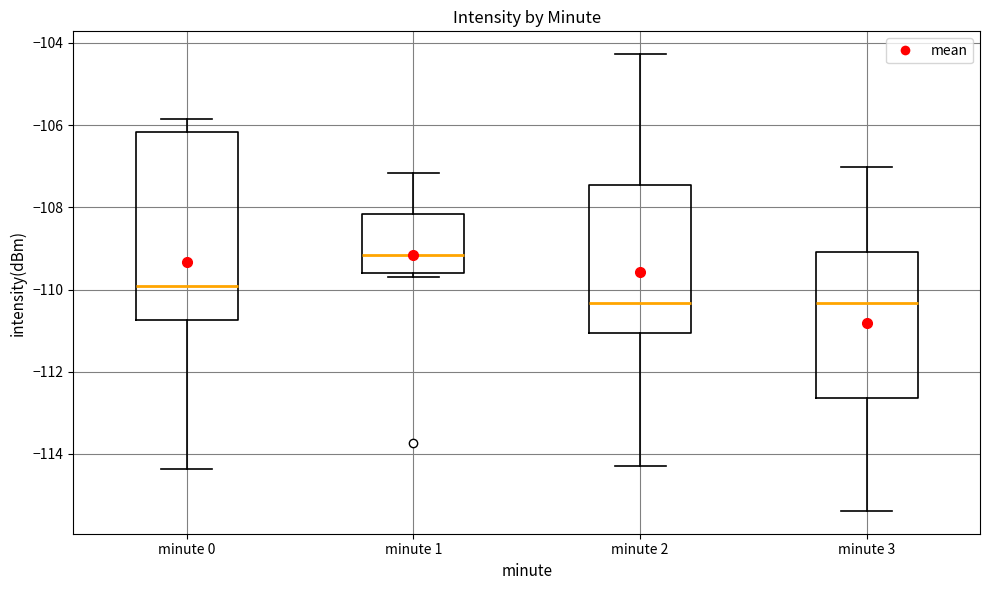

Reading left to right, transcribe this box plot: for each box, give where its median line is, the range the box spans, and where its two whiskers end, as read against the y-axis. The values are not printed on the chart, so give them approximately, as read against the axis.

minute 0: median -110.0, box -110.8 to -106.2, whiskers -114.4 to -105.8
minute 1: median -109.2, box -109.6 to -108.2, whiskers -109.6 (just below the box's lower edge) to -107.2
minute 2: median -110.4, box -111.0 to -107.4, whiskers -114.4 to -104.2
minute 3: median -110.4, box -112.6 to -109.0, whiskers -115.4 to -107.0